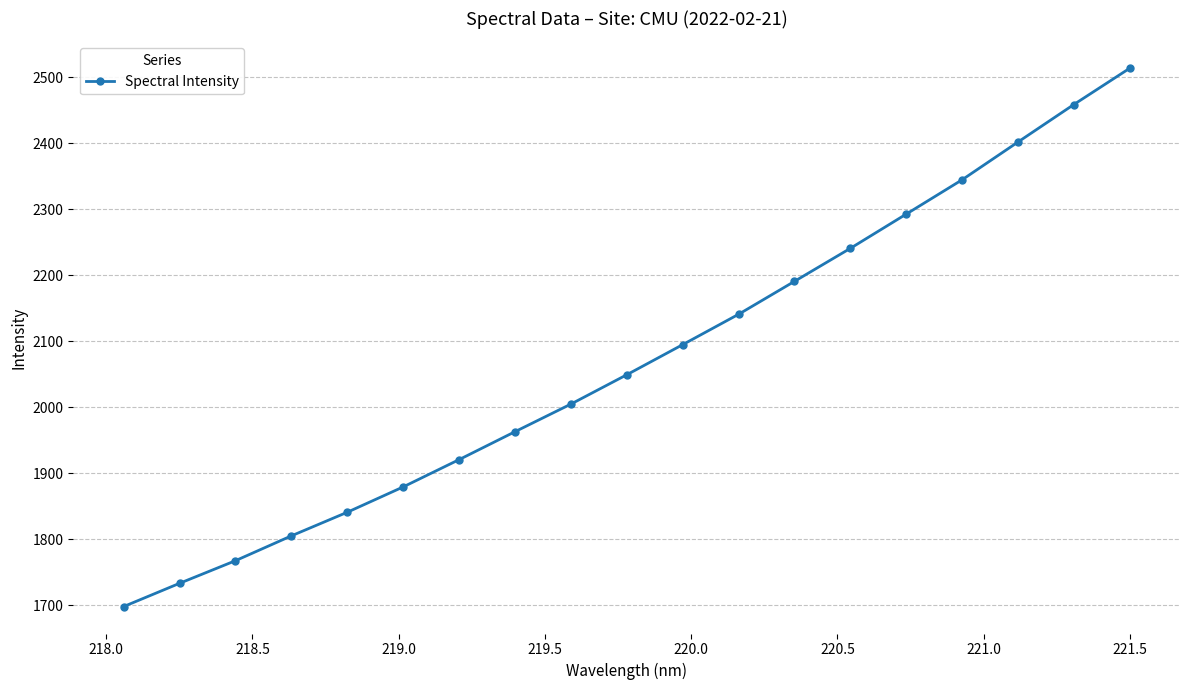

Count the number of categories in the chart.

19